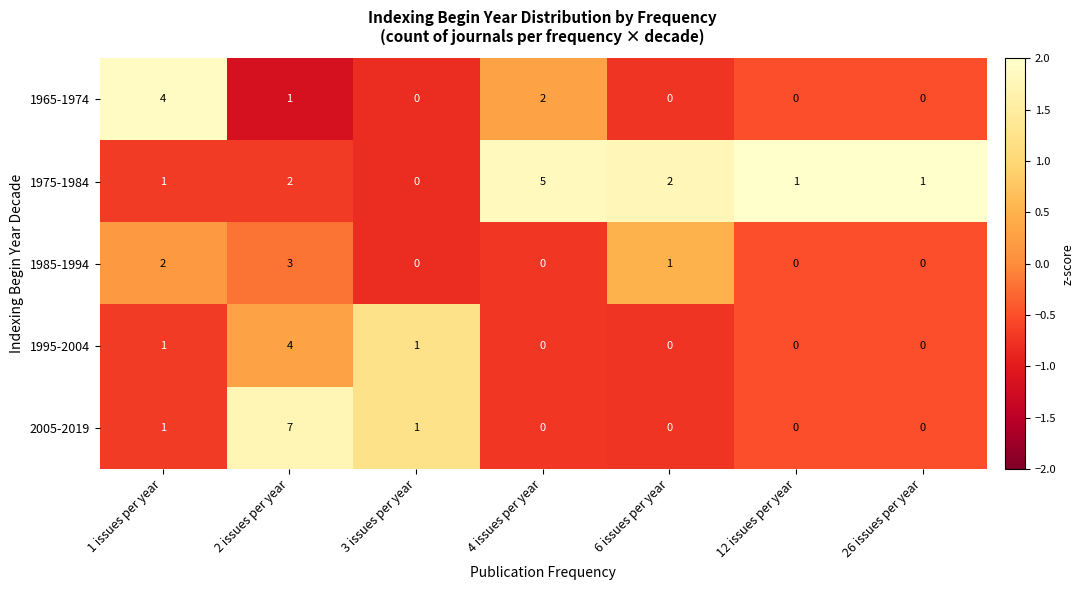

What is the highest value of the 2005-2019 series?

7